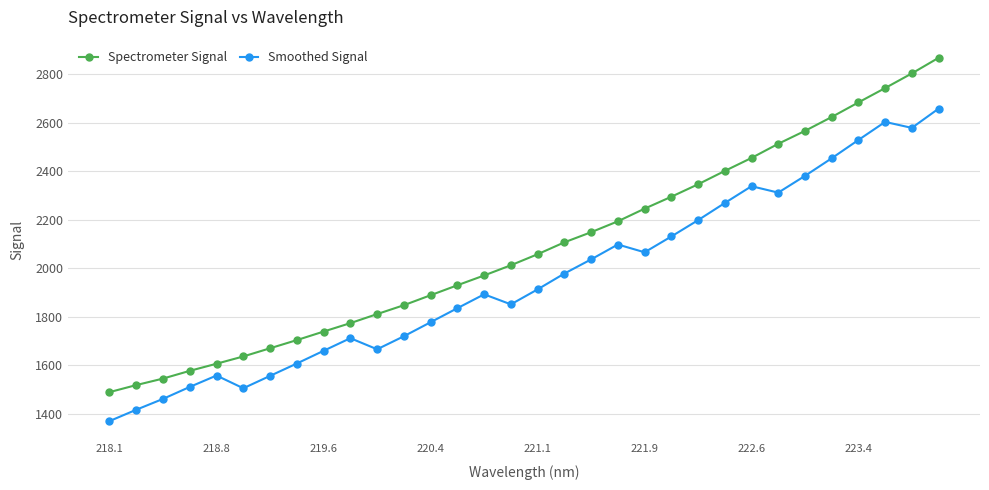

What is the maximum value for Spectrometer Signal?

2866.4